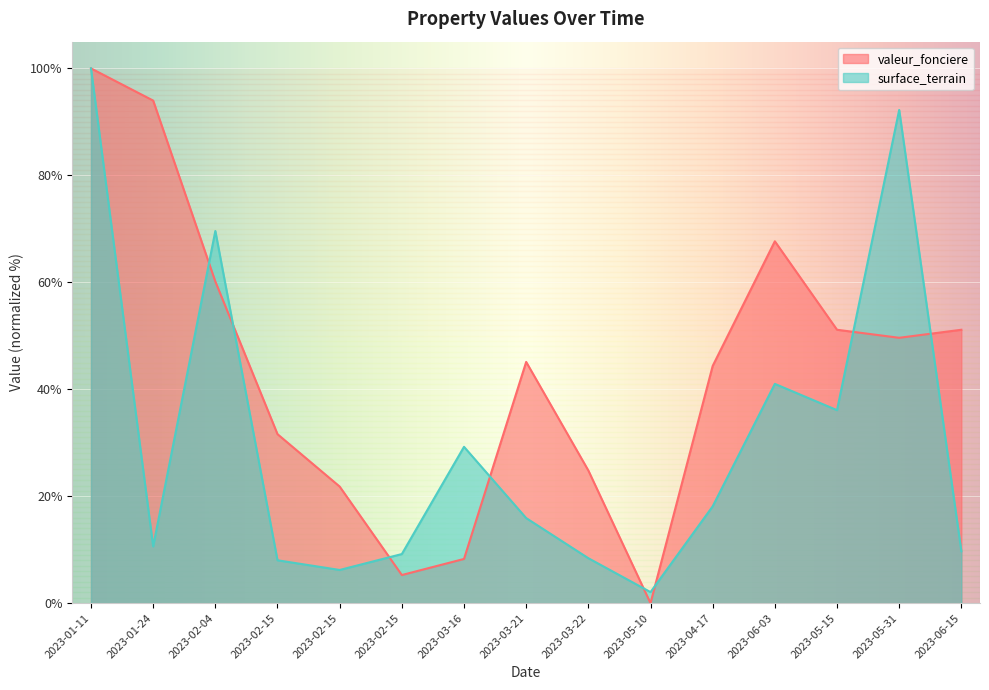

How many distinct data groups are displayed?

2